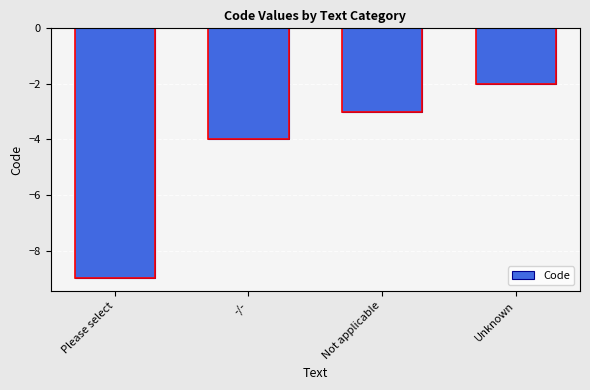

What is the label of the 4th bar from the left?

Unknown